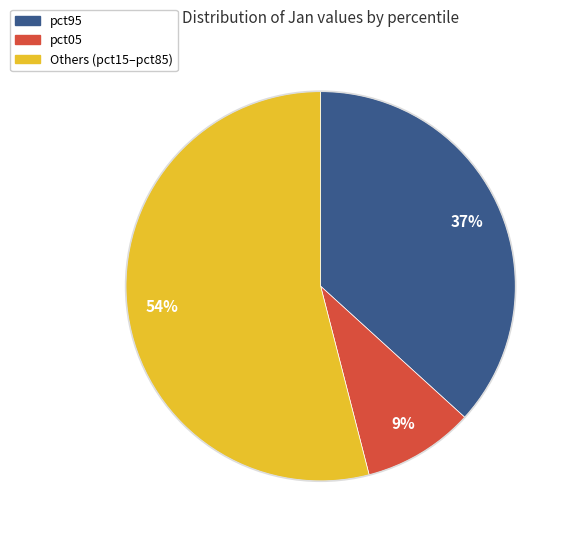

Is there any slice that represents more than half of the pie?

Yes